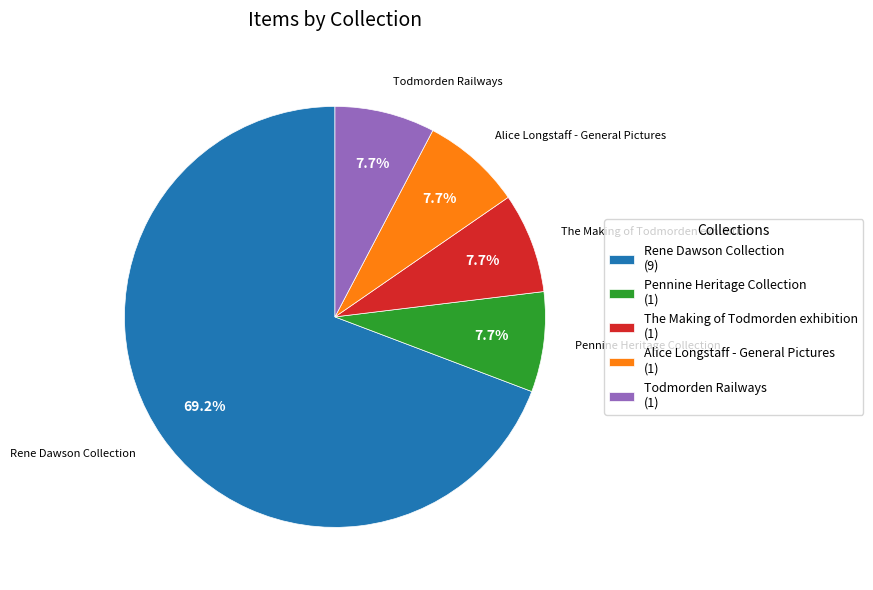

Which category has the biggest portion of the pie?

Rene Dawson Collection (9)